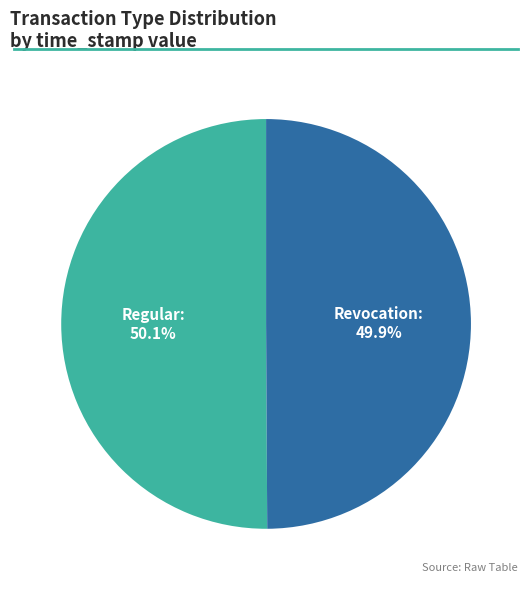

Approximately how many times larger is the value at Regular compared to Revocation?

1.0